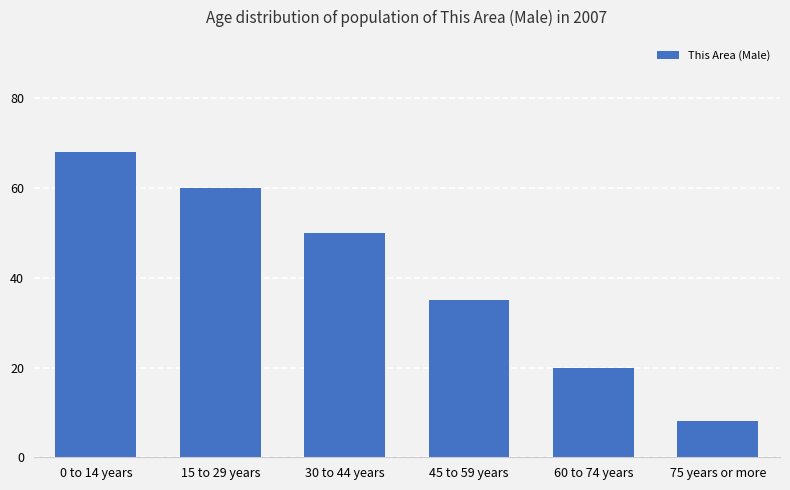

At which label is the value closest to 38?

45 to 59 years